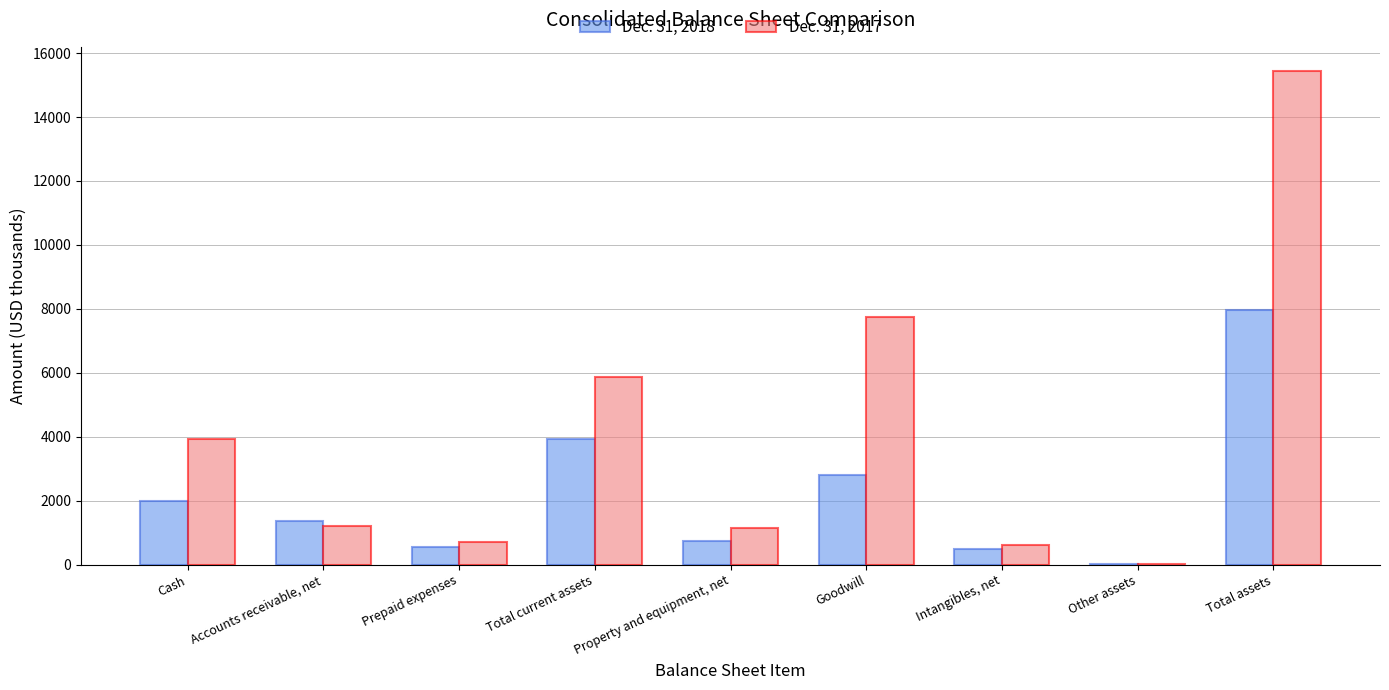

Is it true that Dec. 31, 2017 equals 1159 at Property and equipment, net?

True